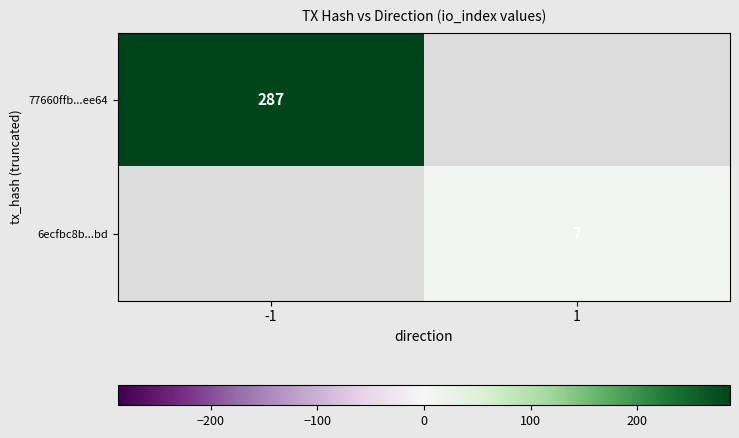

True or false: 77660ffb...ee64 has a value of 175 at -1.

False